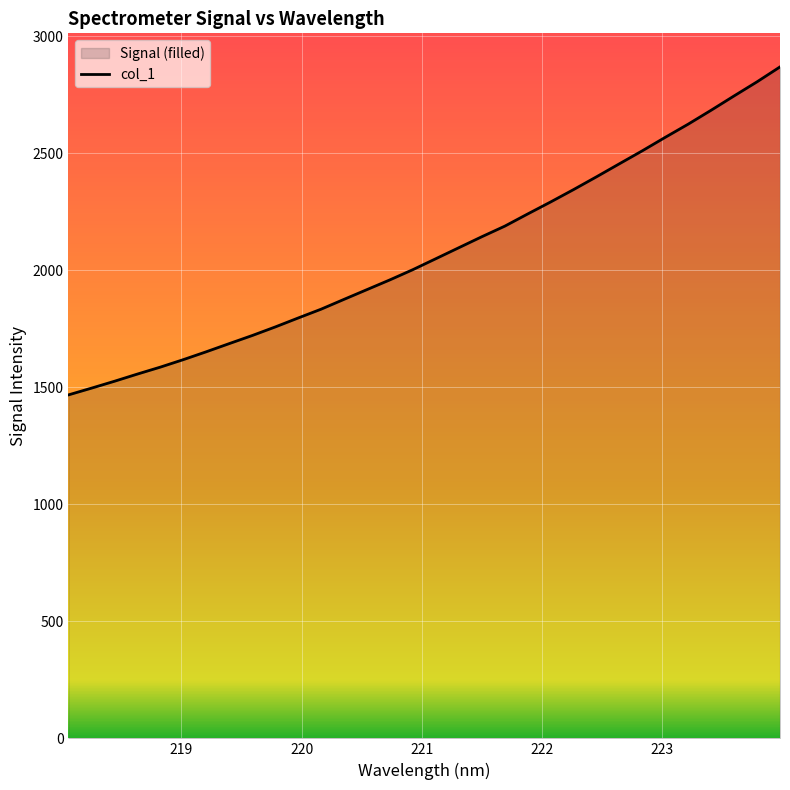

What is the sum of all values?

66461.9